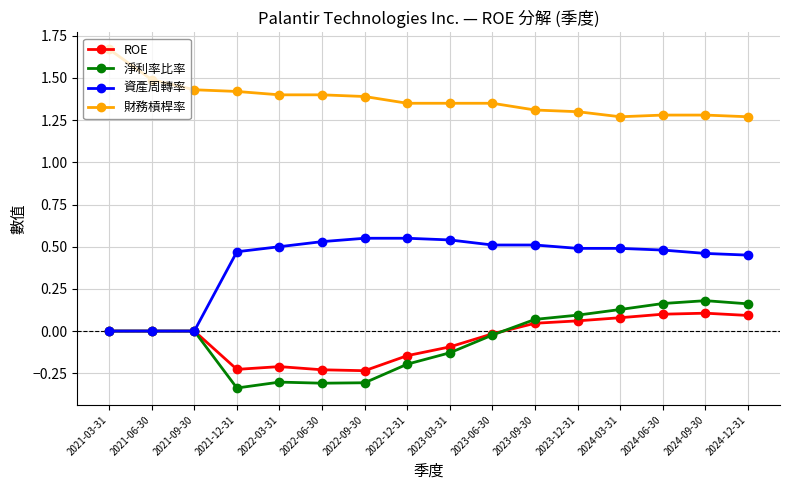

Is the value of 財務槓桿率 at 2024-09-30 greater than the value of ROE at 2024-03-31?

Yes